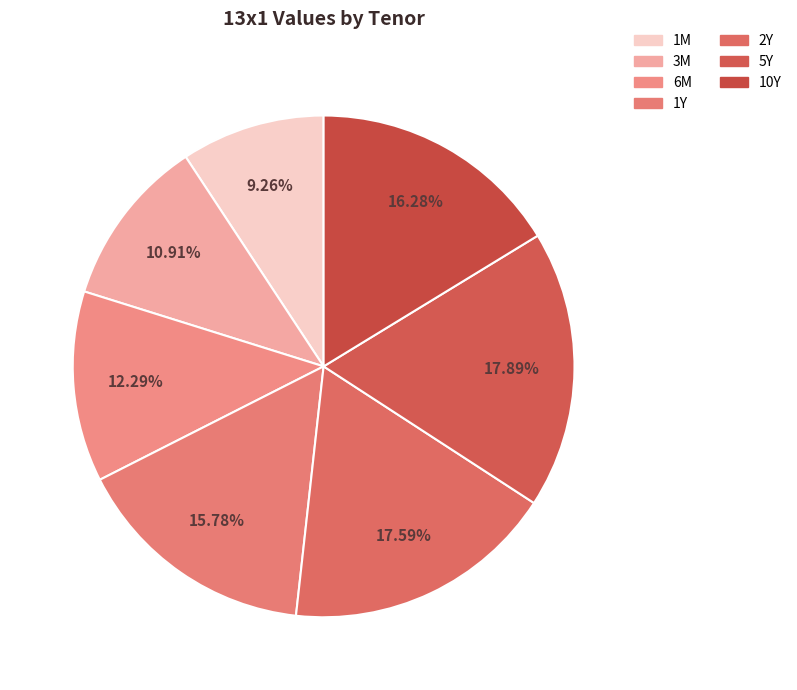

To the nearest percent, what is the difference between the largest and smallest slice percentages?

9%